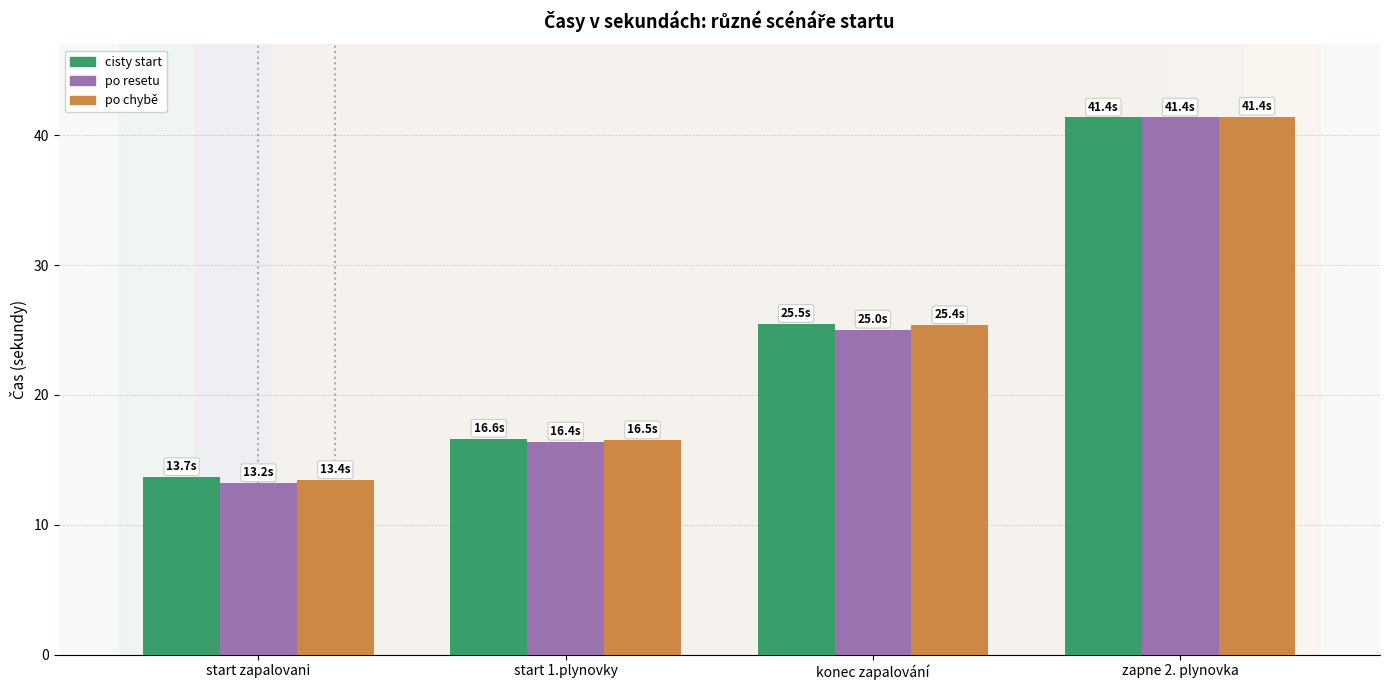

What is the label of the 3rd bar from the left?

konec zapalování